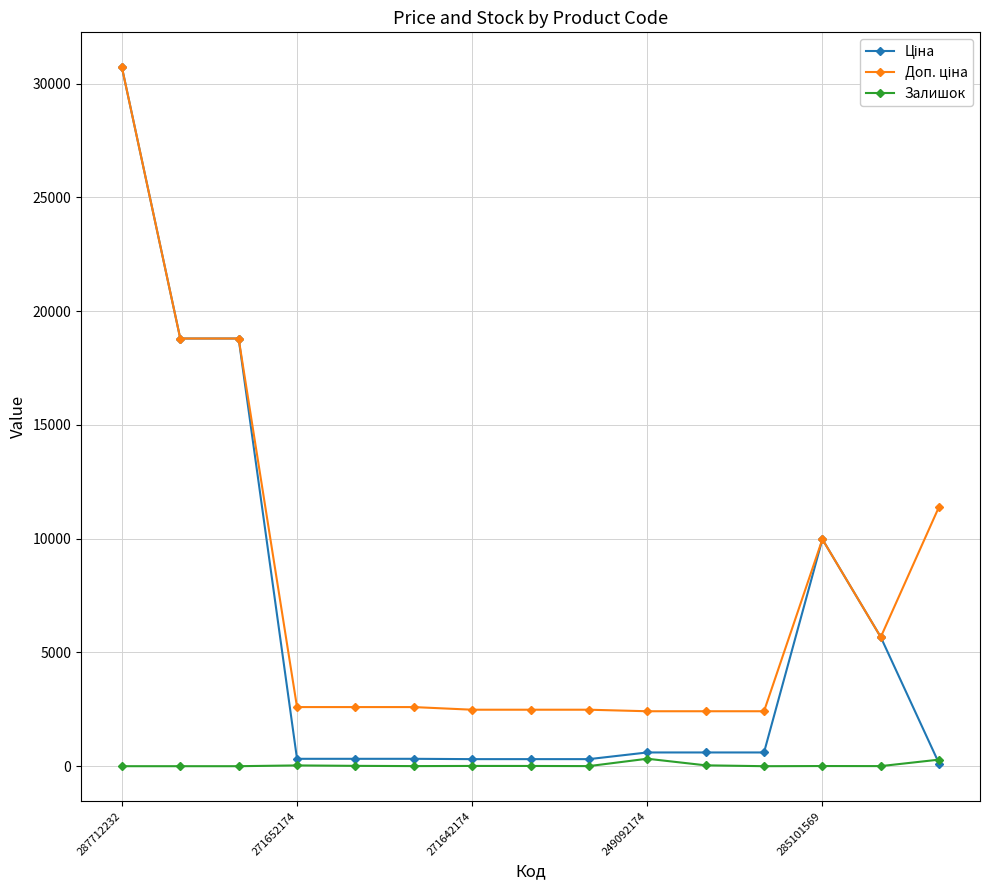

True or false: Залишок has more than 1 points higher than both neighbors.

True